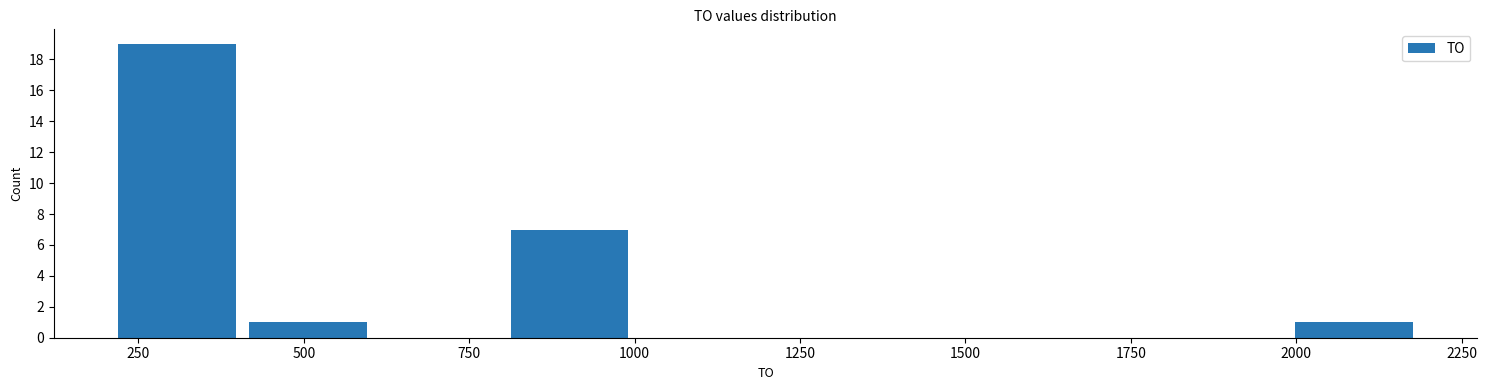

Read against the x-axis, roughly where is the centre of the tallest bar?

300